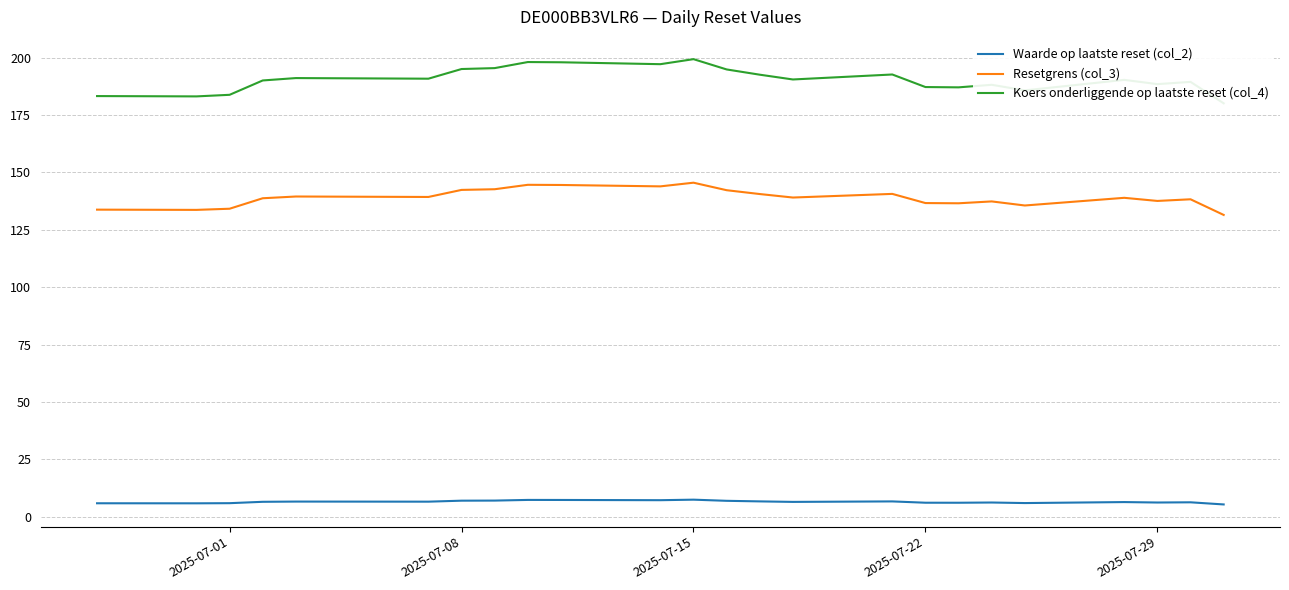

The Waarde op laatste reset (col_2) series shows 7.0 at 2025-07-08. True or false?

True